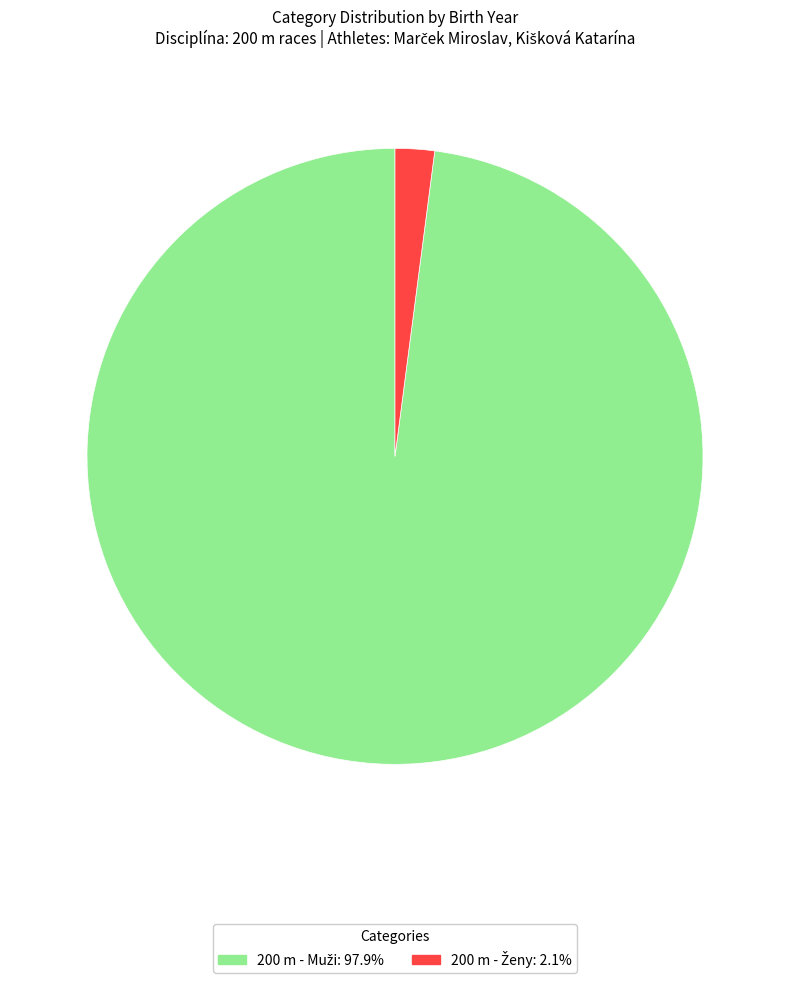

Is there any slice that represents more than half of the pie?

Yes